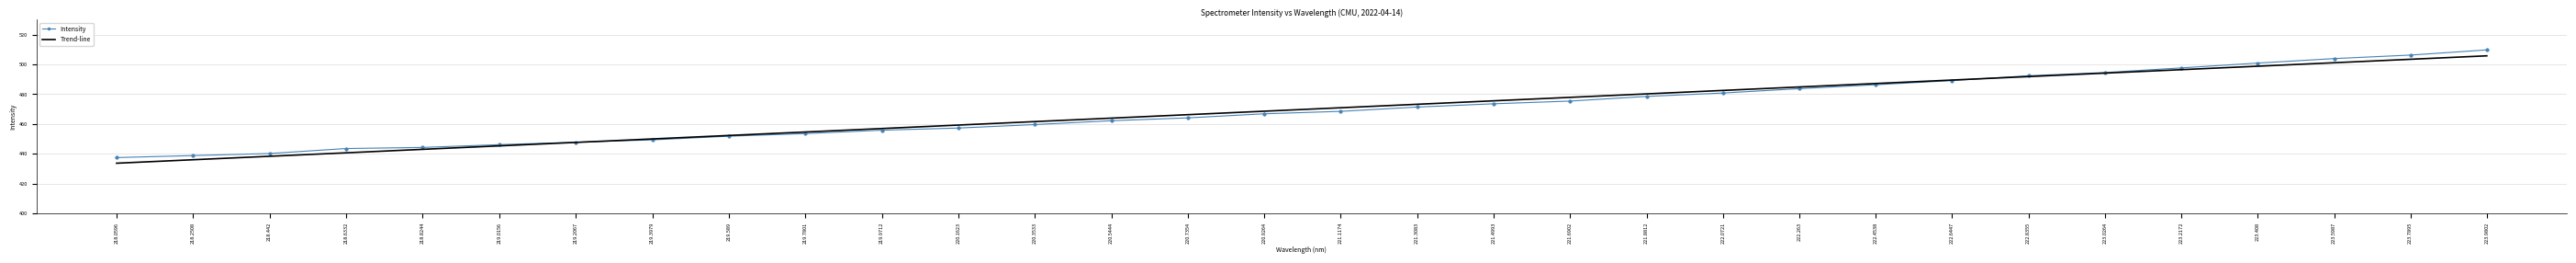

Which series has the largest range (max minus min)?

Intensity